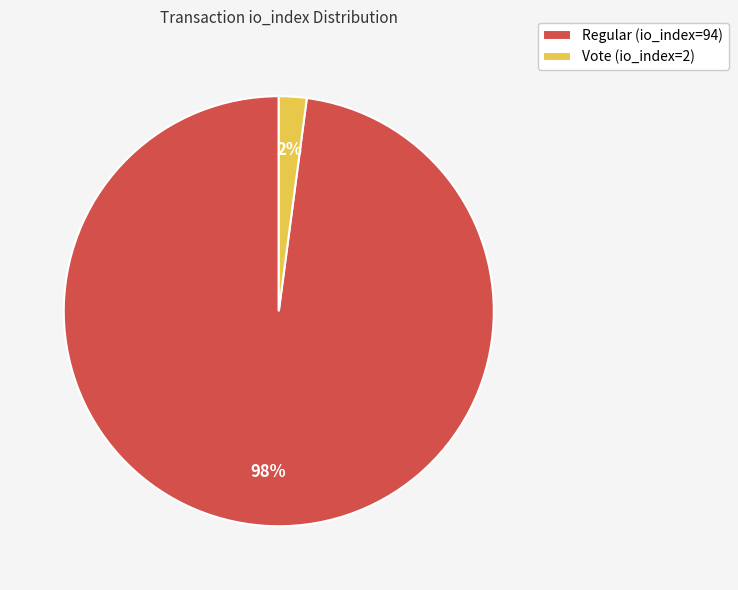

True or false: Vote (io_index=2) accounts for 10% of the total.

False